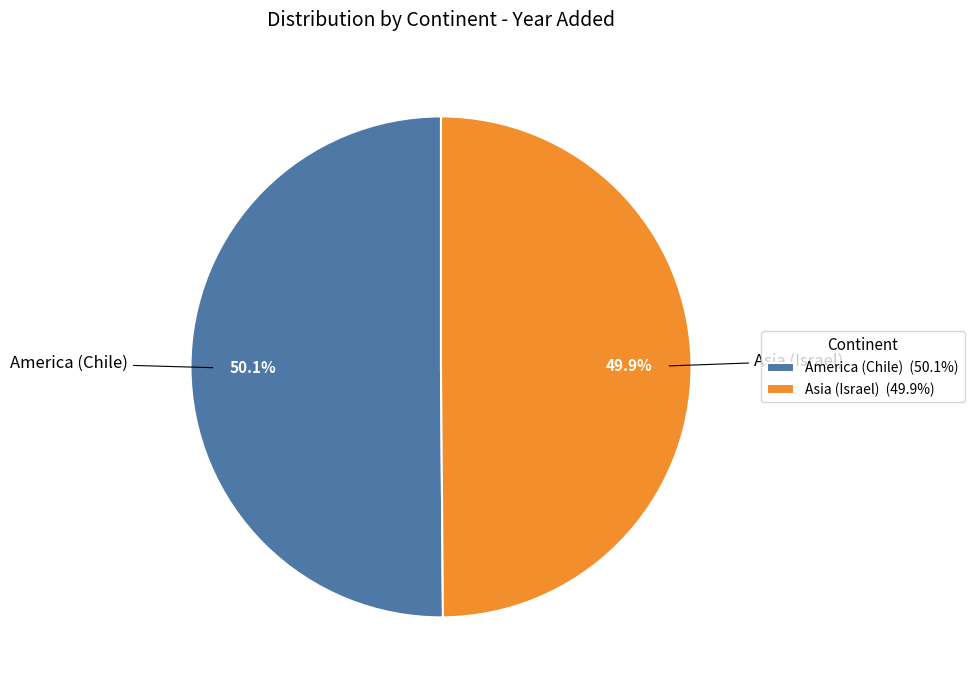

Approximately how many times larger is the value at America (Chile) compared to Asia (Israel)?

1.0